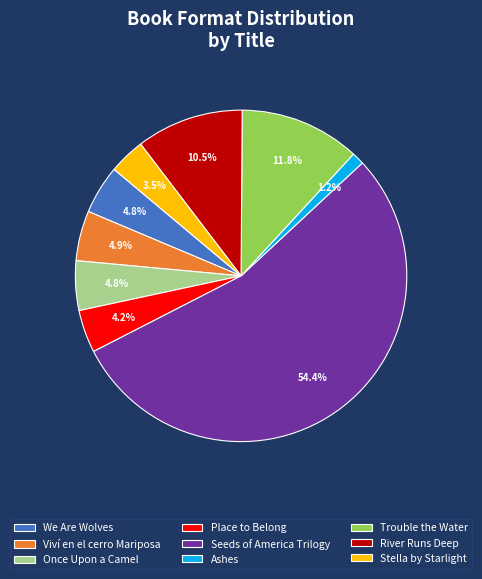

Does Seeds of America Trilogy represent more than half of the total?

Yes